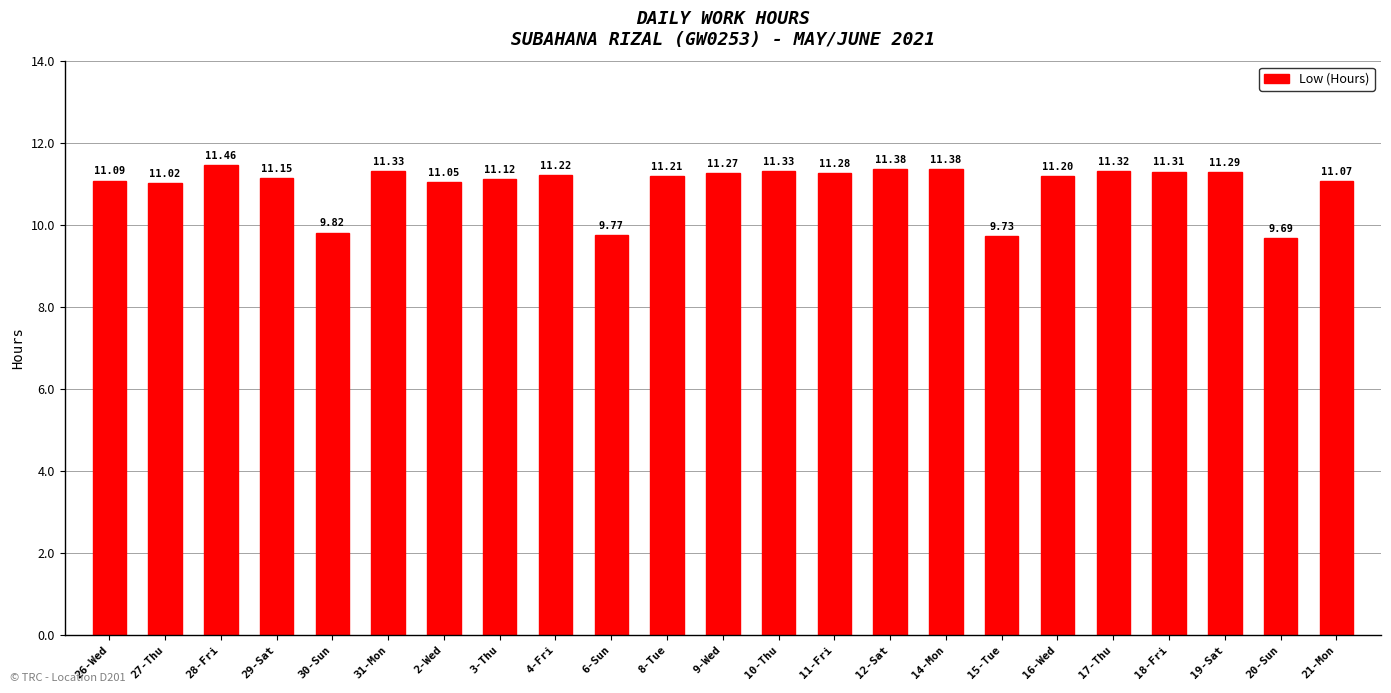

Is it true that the value at 17-Thu is 11.3?

True